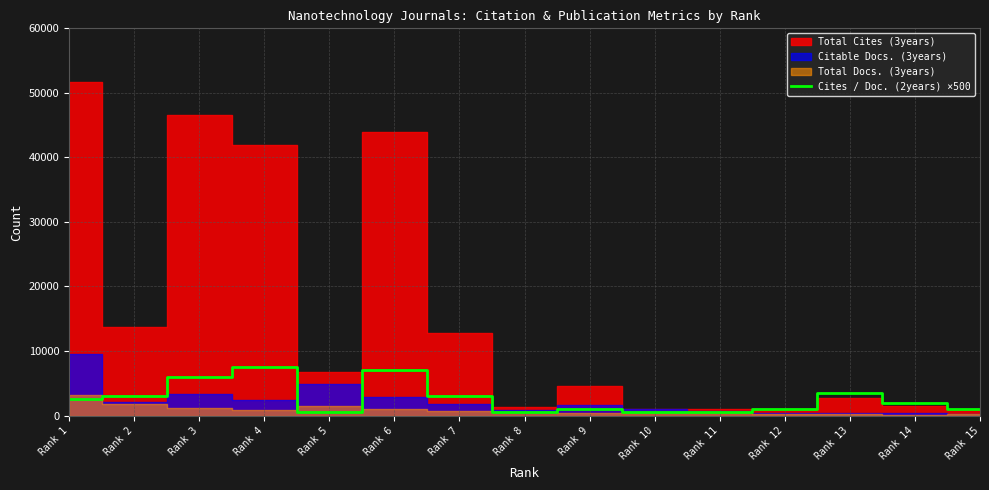

Reading left to right, extract all data points from this chart.

Rank 1=2500	Rank 2=3000	Rank 3=6000	Rank 4=7500	Rank 5=500	Rank 6=7000	Rank 7=3000	Rank 8=500	Rank 9=1000	Rank 10=500	Rank 11=500	Rank 12=1000	Rank 13=3500	Rank 14=2000	Rank 15=1000